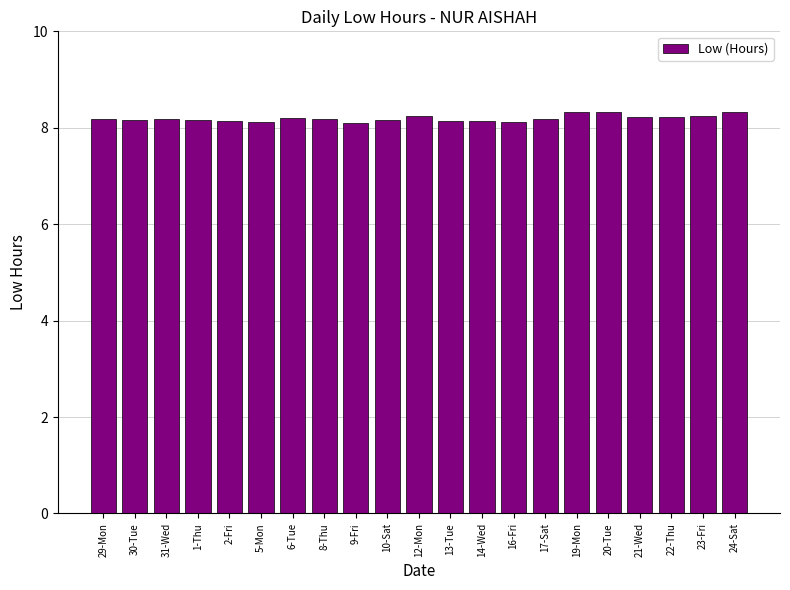

What is the label of the 18th bar from the right?

1-Thu